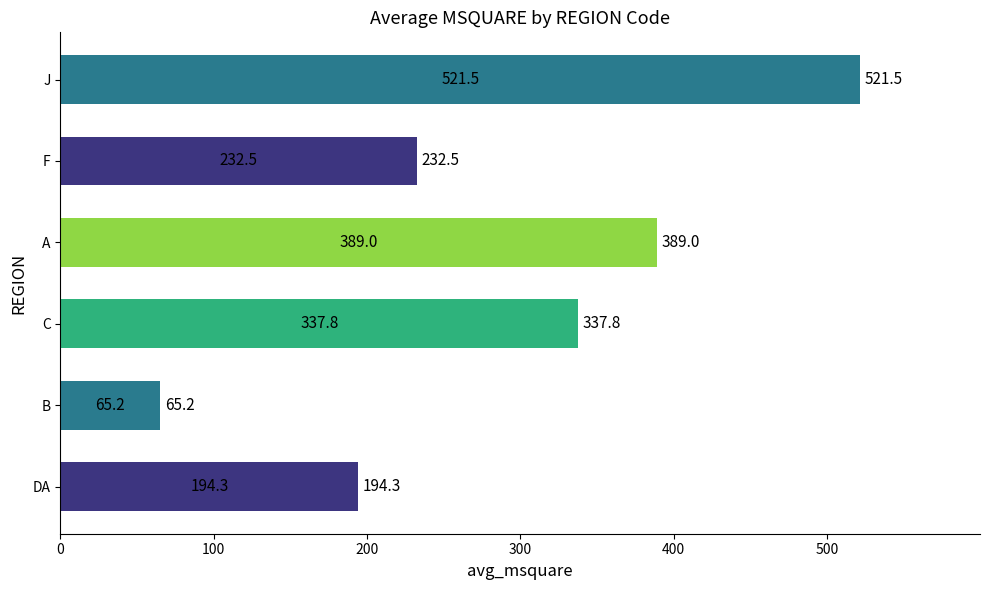

Which category has the lowest value across all series?

B